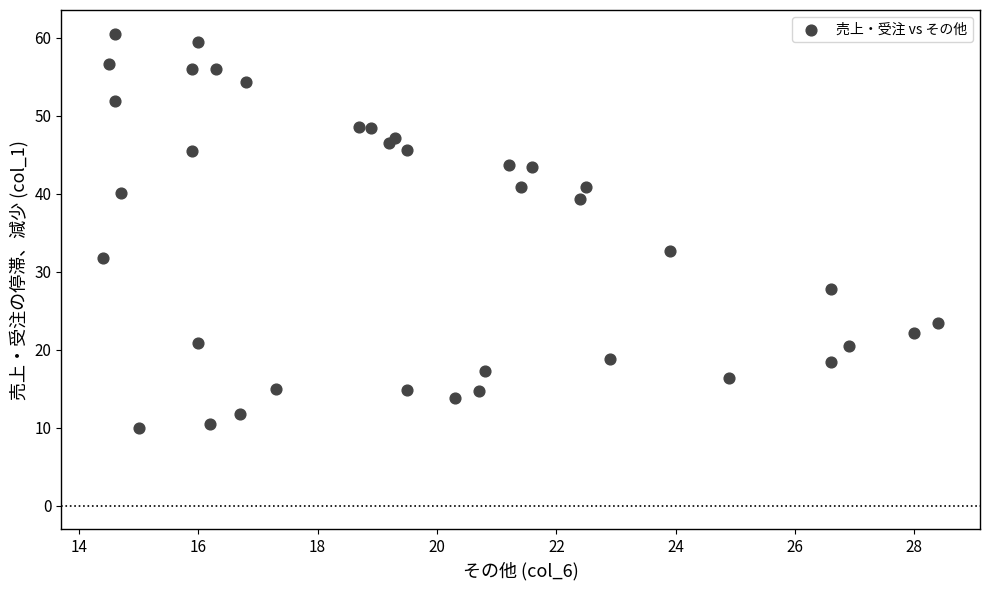

What Y value in the scatter plot is closest to 35?

32.6